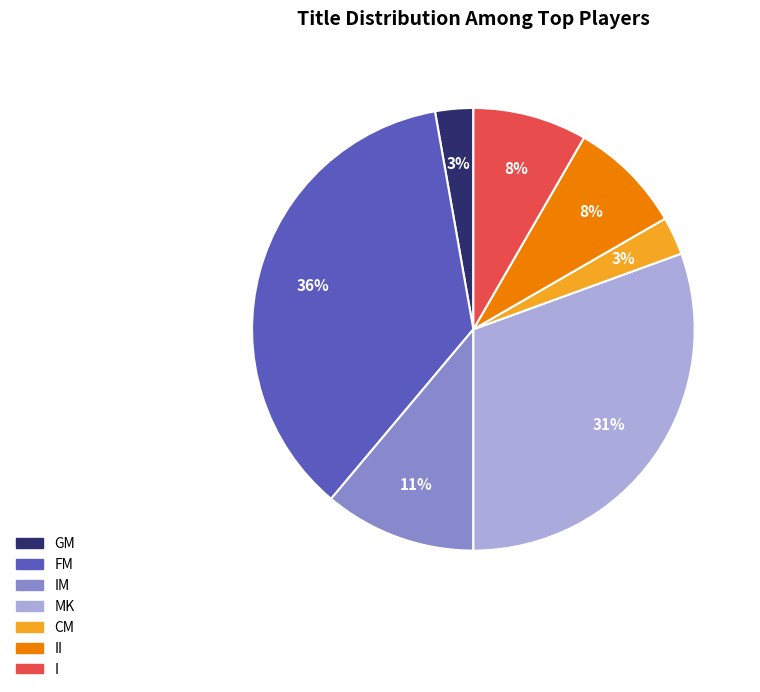

Which category has the biggest portion of the pie?

FM